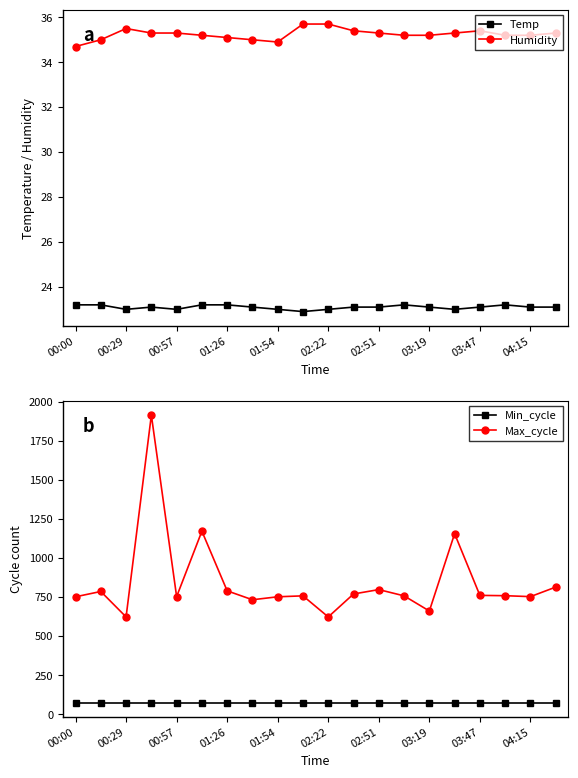

Which series has the widest spread of values?

Max_cycle